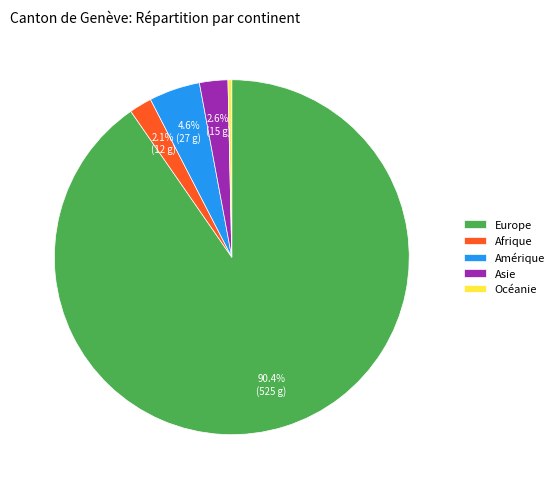

What is the smallest slice in the pie chart?

Océanie